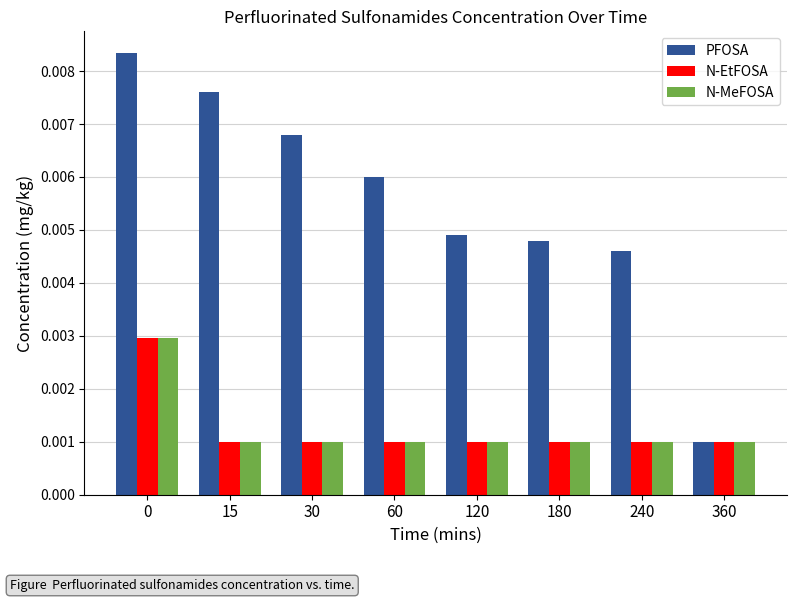

What are all the series names shown in the legend?

PFOSA, N-EtFOSA, N-MeFOSA